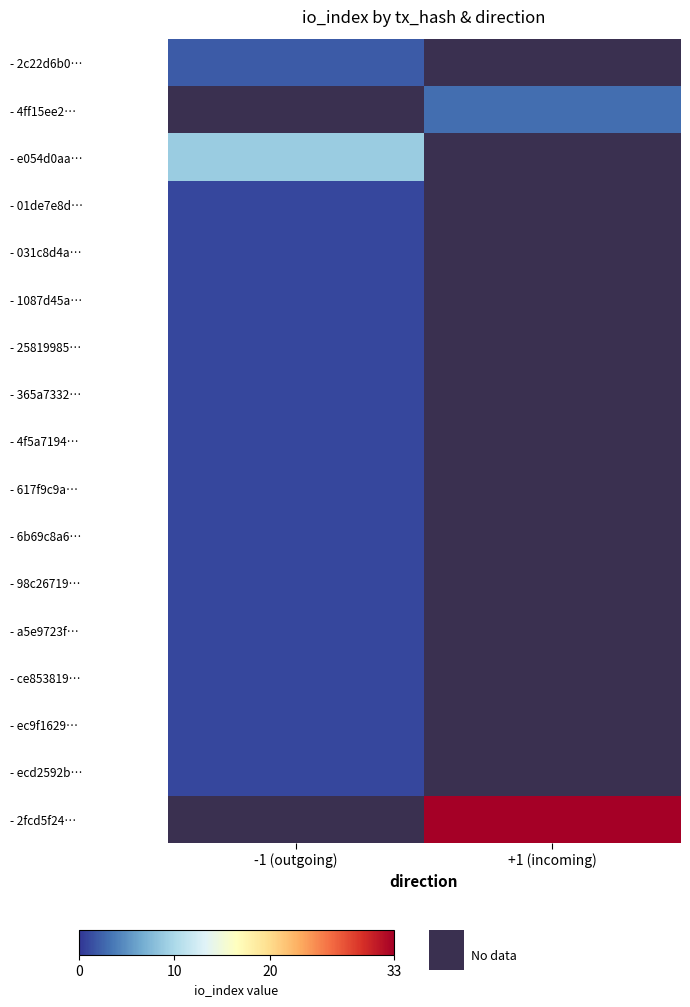

Which category has the lowest value in the - 4f5a7194… series?

-1 (outgoing)